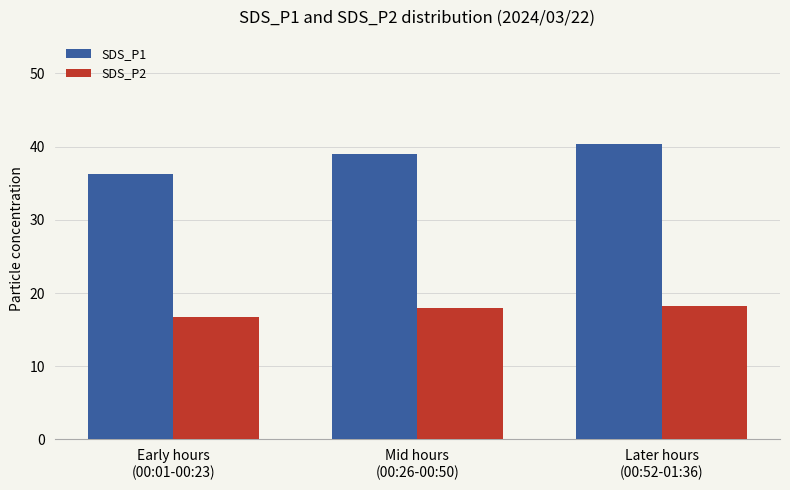

Reading left to right, transcribe all the data shown in this chart.

SDS_P1: Early hours
(00:01-00:23)=36.3	Mid hours
(00:26-00:50)=39.0	Later hours
(00:52-01:36)=40.3
SDS_P2: Early hours
(00:01-00:23)=16.7	Mid hours
(00:26-00:50)=17.9	Later hours
(00:52-01:36)=18.3